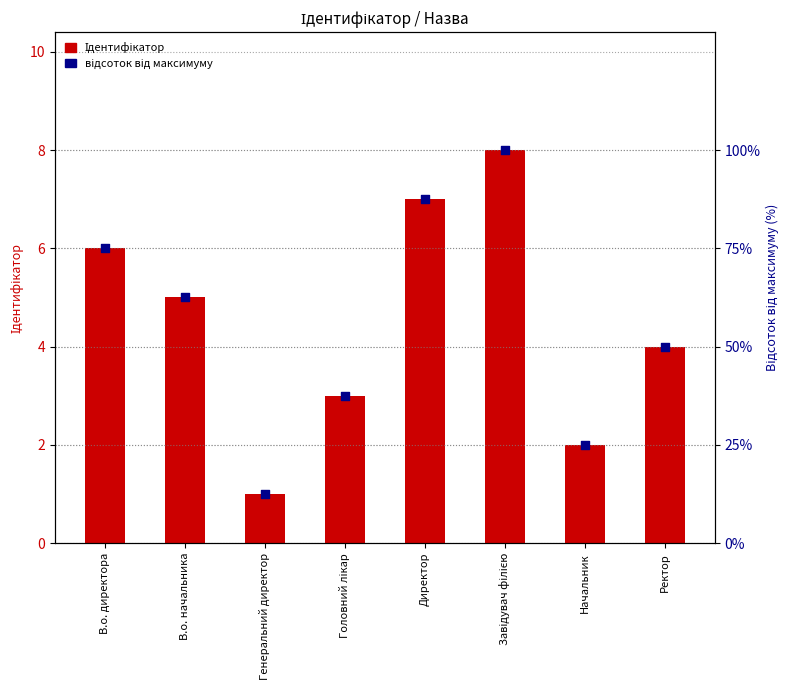

Which series contains the highest Y value?

відсоток від максимуму